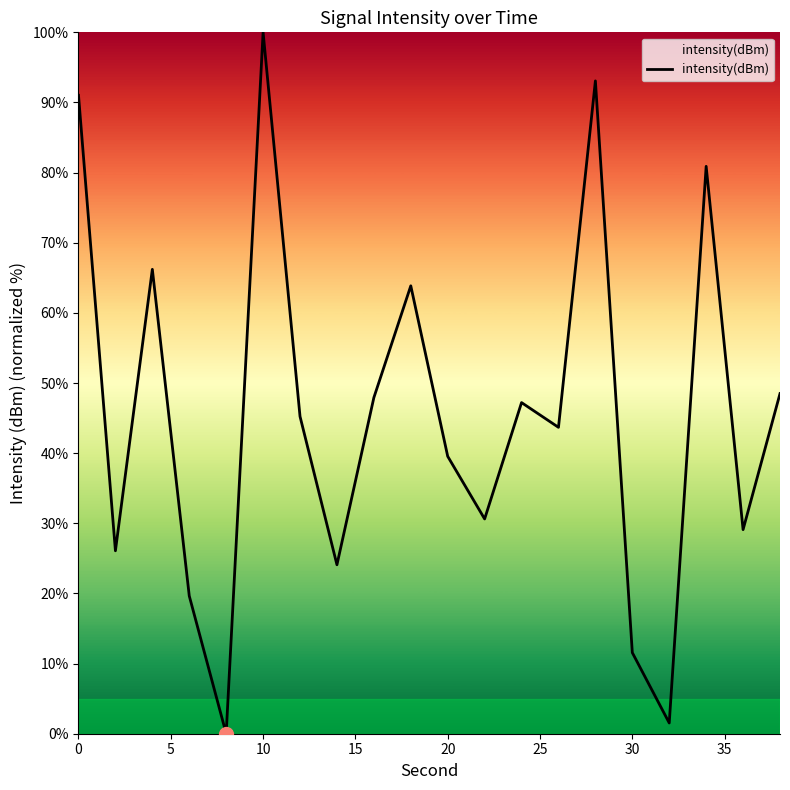

What is the greatest value displayed?

100.0